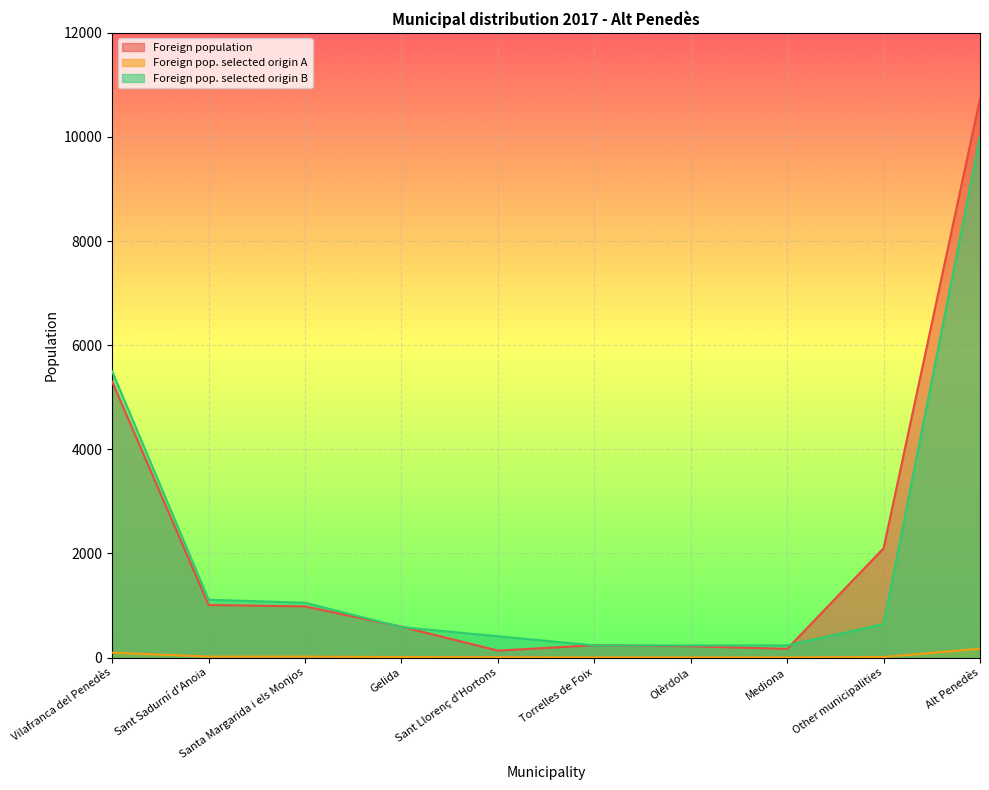

True or false: Foreign population and Foreign pop. selected origin A intersect in this chart.

False